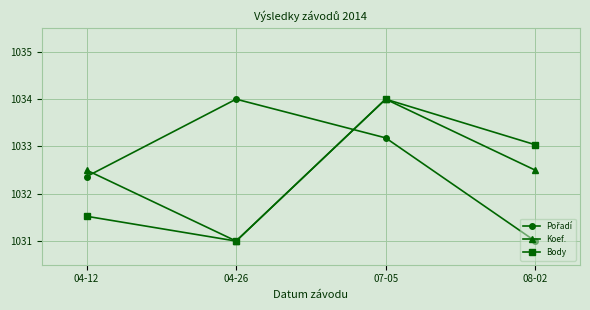

Where is Body nearest to the value 1032?

04-12